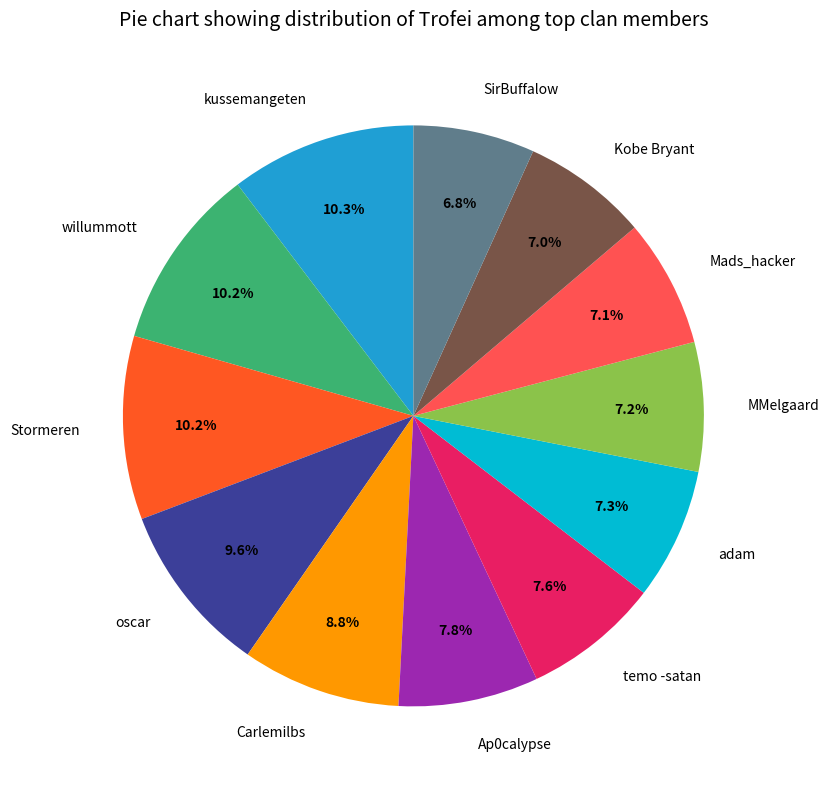

To the nearest percent, what is the difference between the largest and smallest slice percentages?

4%